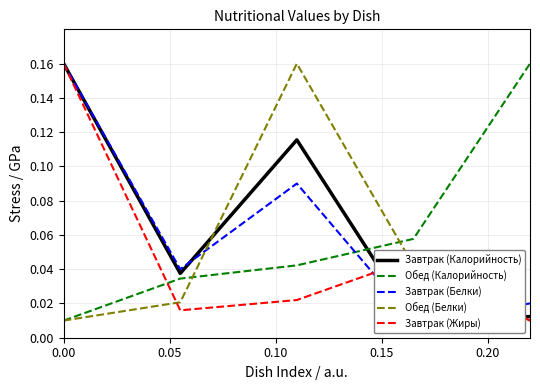

What is the difference between the maximum and minimum values in the Обед (Калорийность) series?

0.1